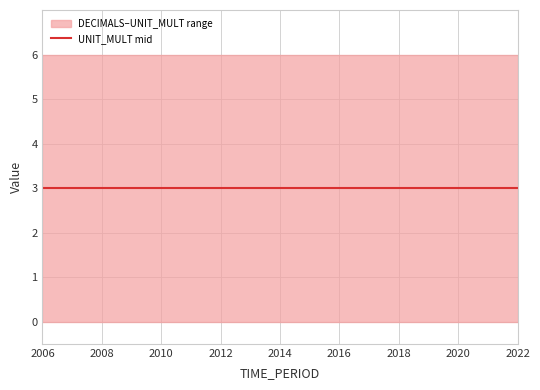

At which label does DECIMALS reach its minimum?

2006